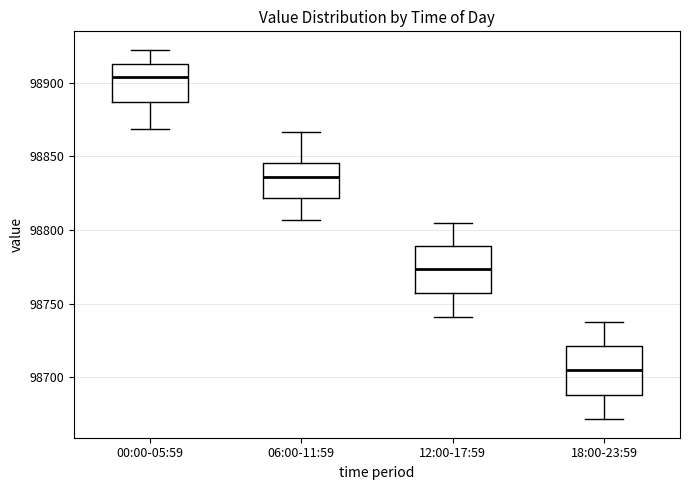

Reading left to right, read every box against the y-axis: the position of its median line, the range the box covers, and the ends of its whiskers. The values are not printed on the chart, so give them approximately, as read against the axis.

00:00-05:59: median 98905, box 98885 to 98915, whiskers 98870 to 98920
06:00-11:59: median 98835, box 98820 to 98845, whiskers 98805 to 98865
12:00-17:59: median 98775, box 98755 to 98790, whiskers 98740 to 98805
18:00-23:59: median 98705, box 98690 to 98720, whiskers 98670 to 98735